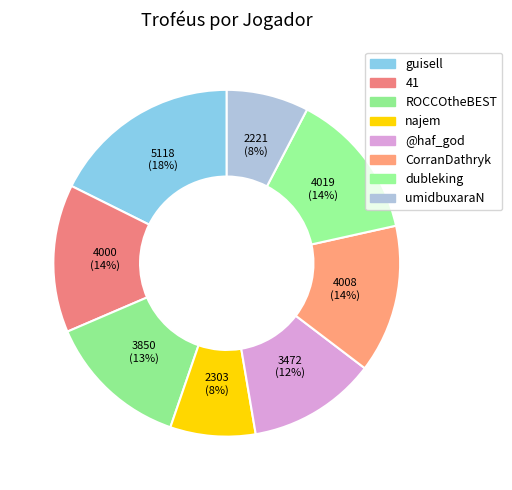

Rank the categories by value from highest to lowest.

guisell, dubleking, CorranDathryk, 41, ROCCOtheBEST, @haf_god, najem, umidbuxaraN